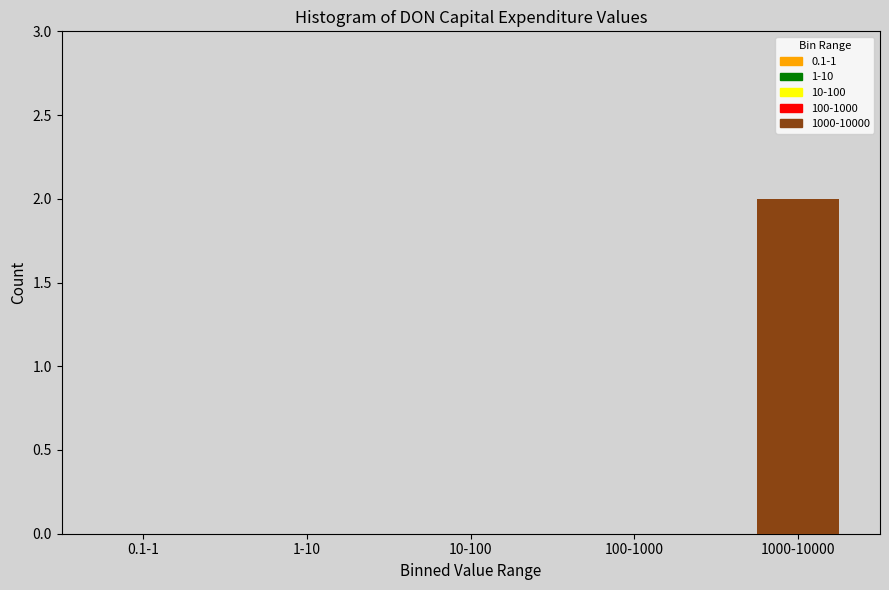

Reading left to right, extract all data points from this chart.

0.1-1=0	1-10=0	10-100=0	100-1000=0	1000-10000=2